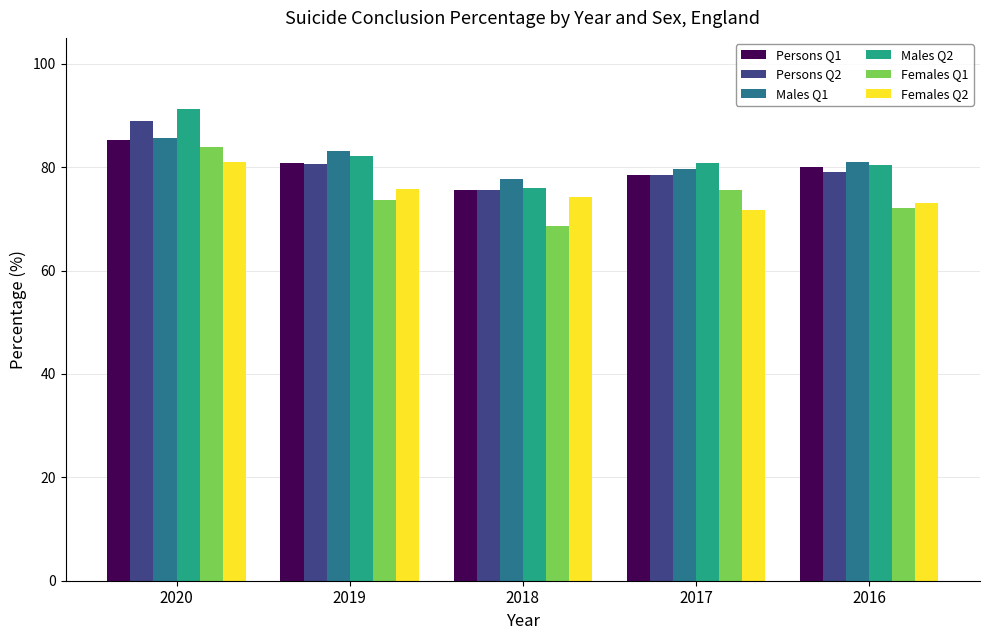

Is the value of Males Q2 at 2020 greater than the value of Persons Q2 at 2017?

Yes